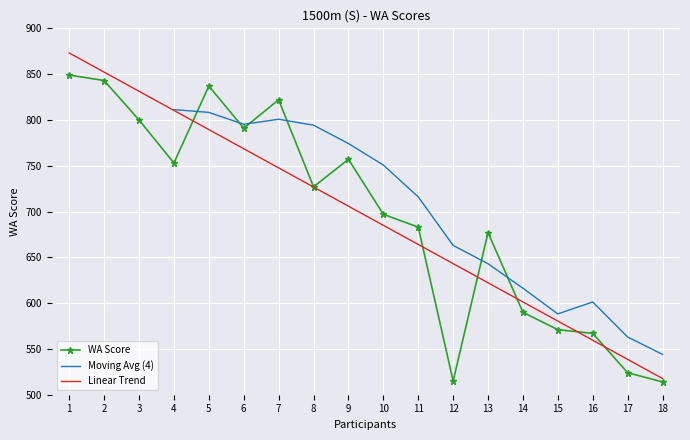

Is the value of WA Score at 4 greater than the value of Linear Trend at 18?

Yes